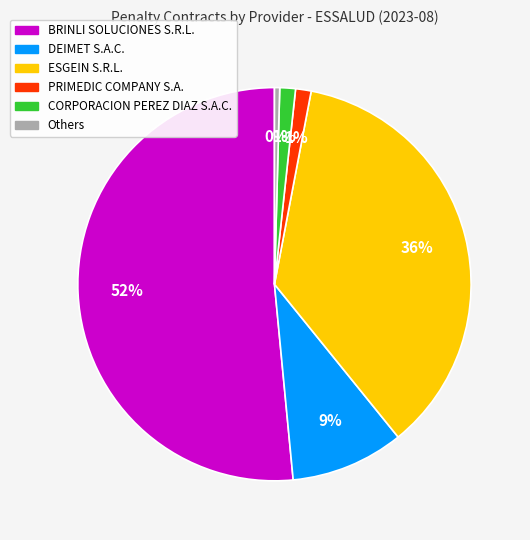

Is there any slice that represents more than half of the pie?

Yes